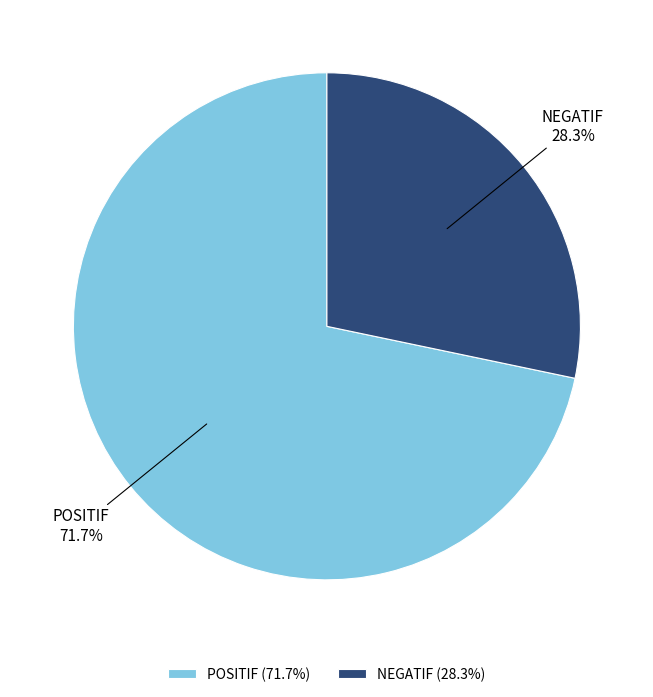

What is the smallest slice in the pie chart?

NEGATIF